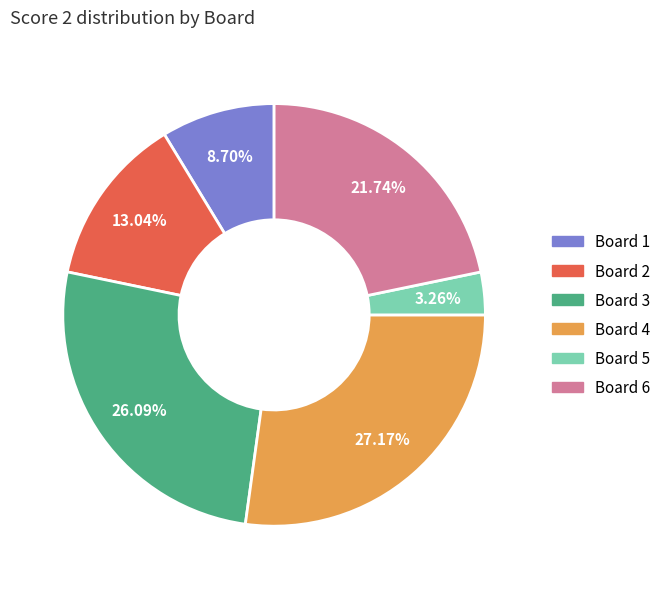

Is there any slice that represents more than half of the pie?

No